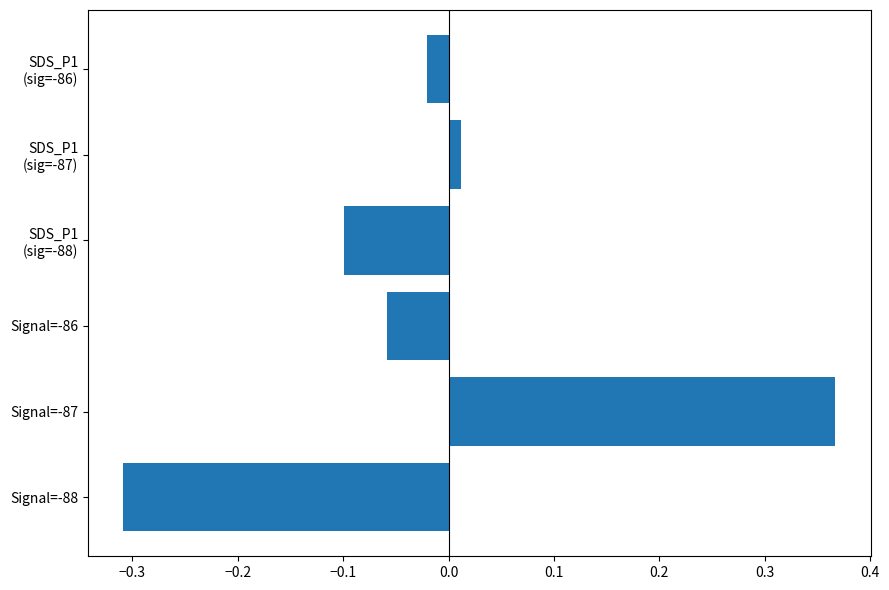

What is the difference between the maximum and minimum values?

0.7